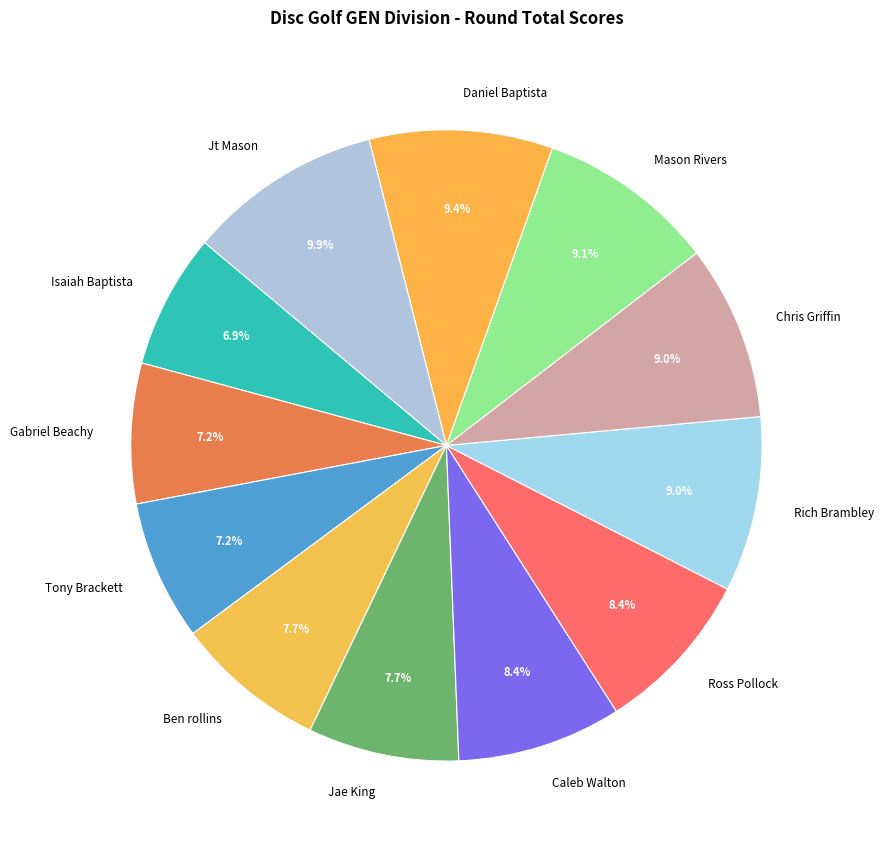

How much of the chart is everything except Caleb Walton?

91.6%